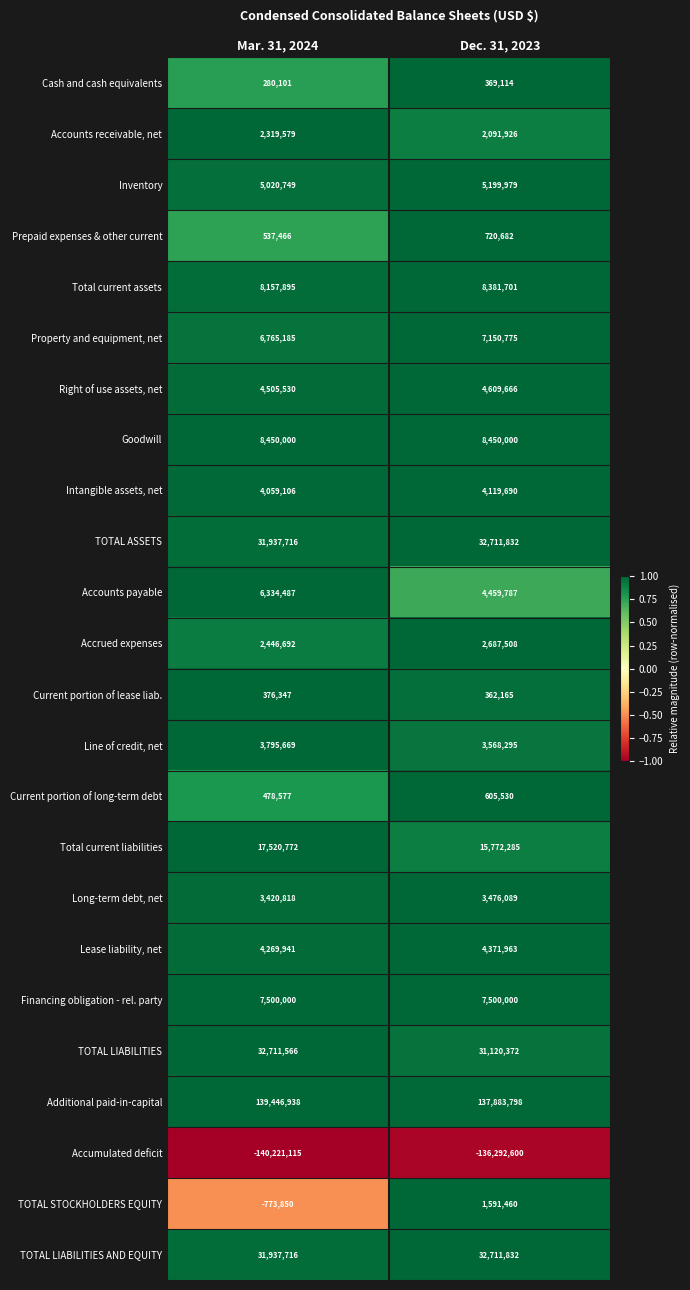

What is the sum of all TOTAL STOCKHOLDERS EQUITY values?

817610